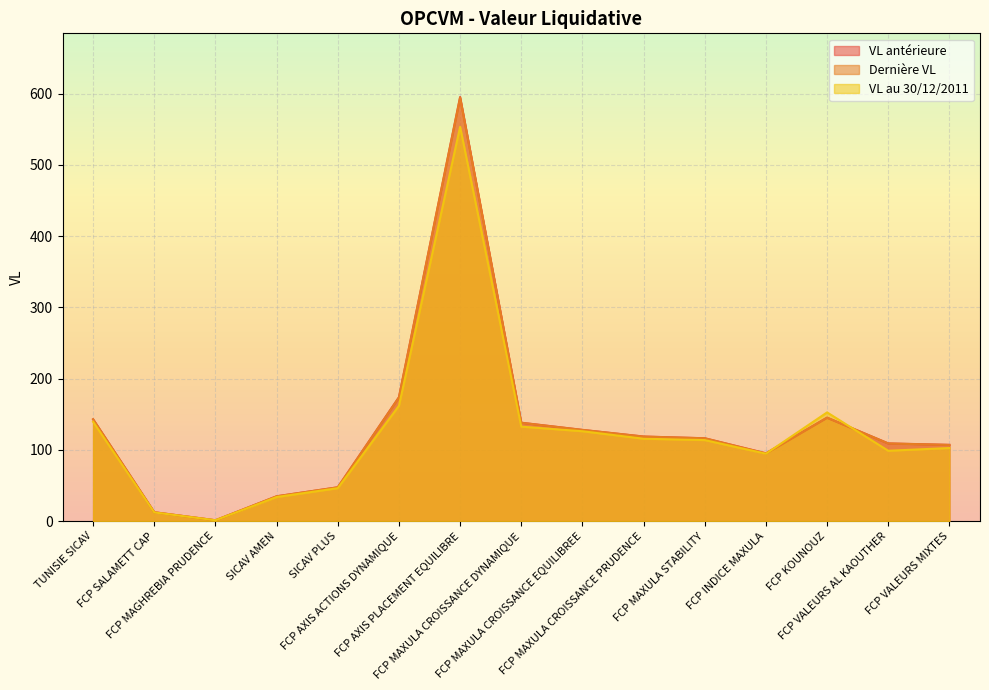

What is the sum of the Dernière VL values at FCP MAXULA CROISSANCE EQUILIBREE and SICAV PLUS?

175.6